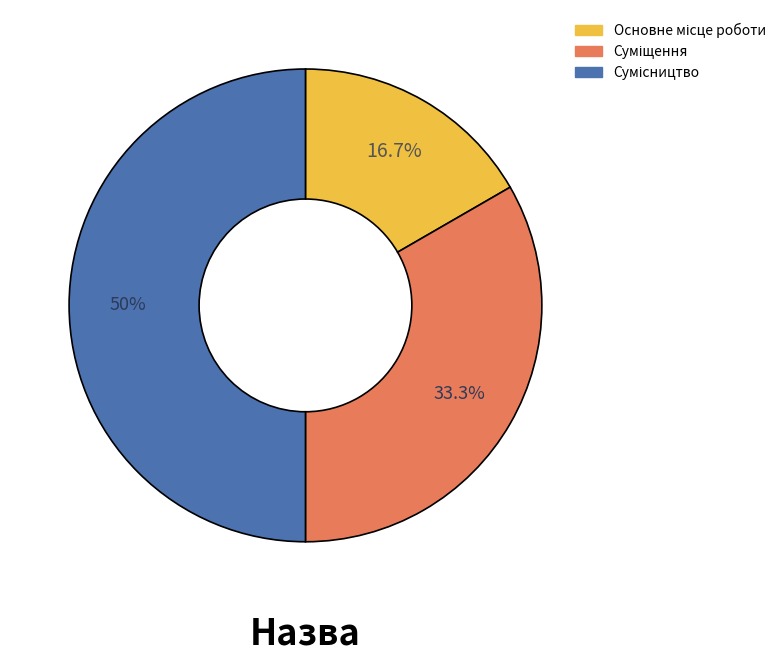

What is the largest slice in the pie chart?

Сумісництво